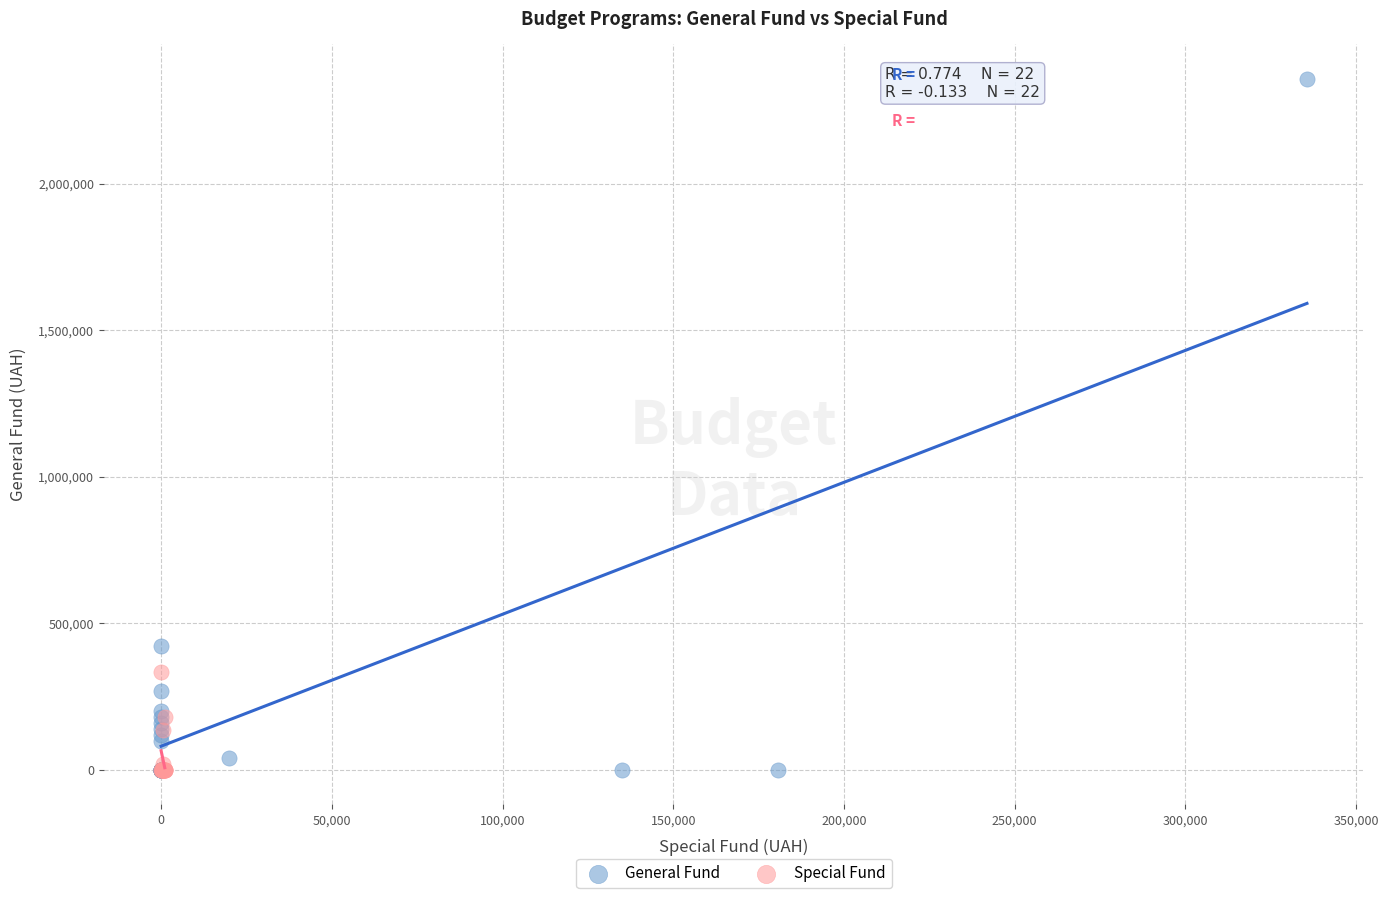

Which series contains the highest Y value?

General Fund